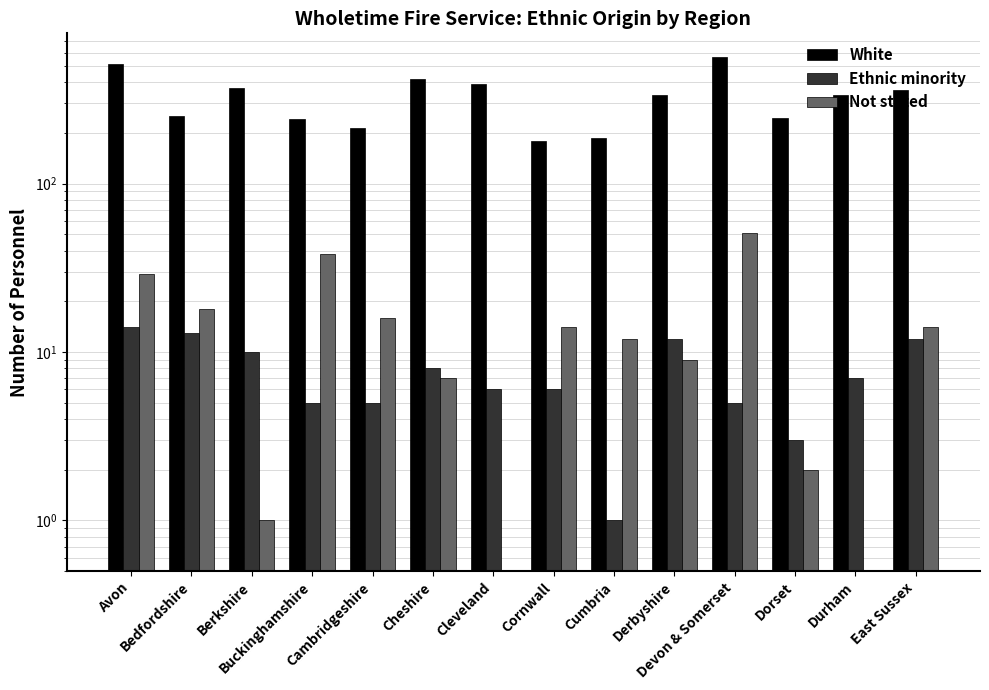

What position from the left is East Sussex?

14